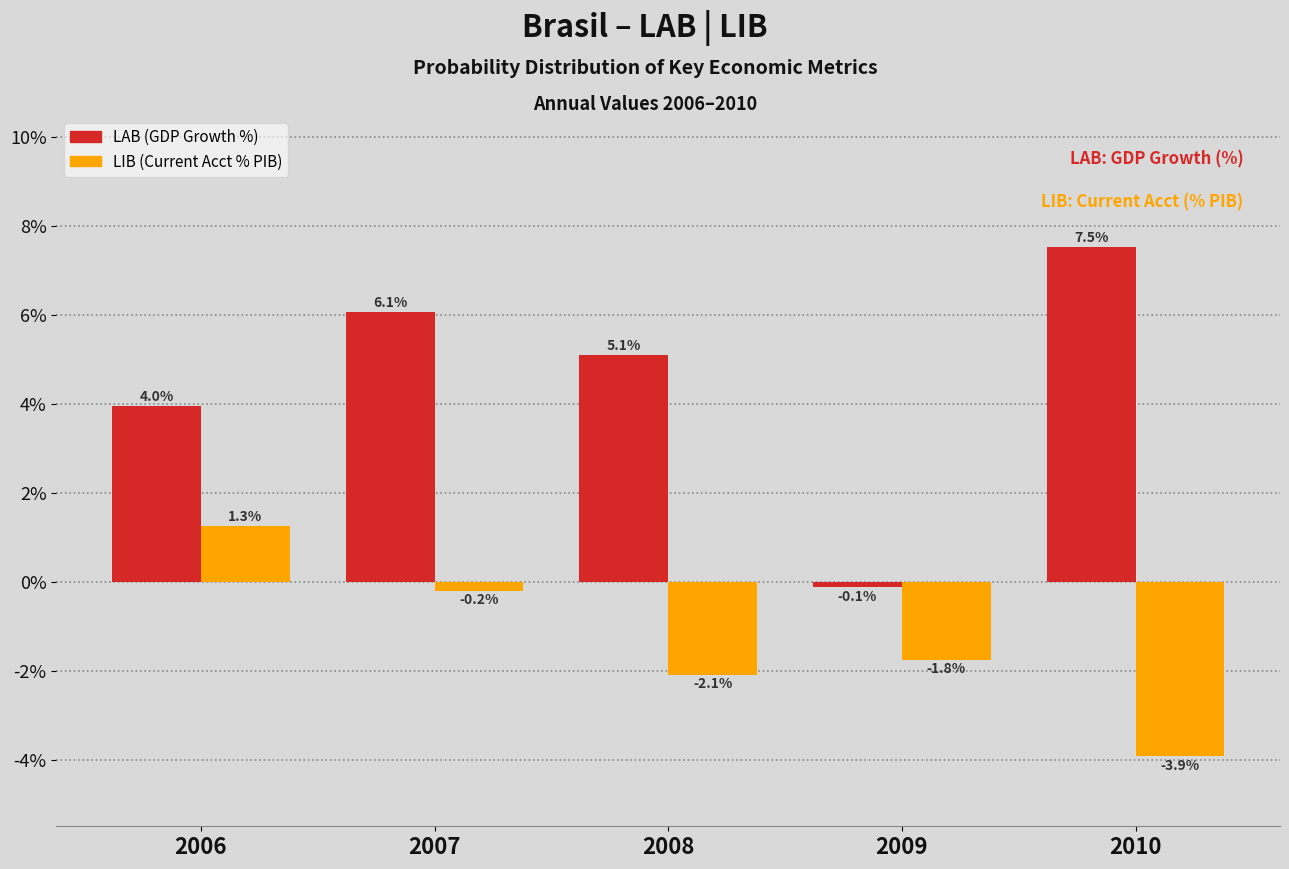

Reading left to right, what are all the values shown in this chart?

LAB (GDP Growth %): 4.0	6.1	5.1	-0.1	7.5
LIB (Current Acct % PIB): 1.3	-0.2	-2.1	-1.8	-3.9